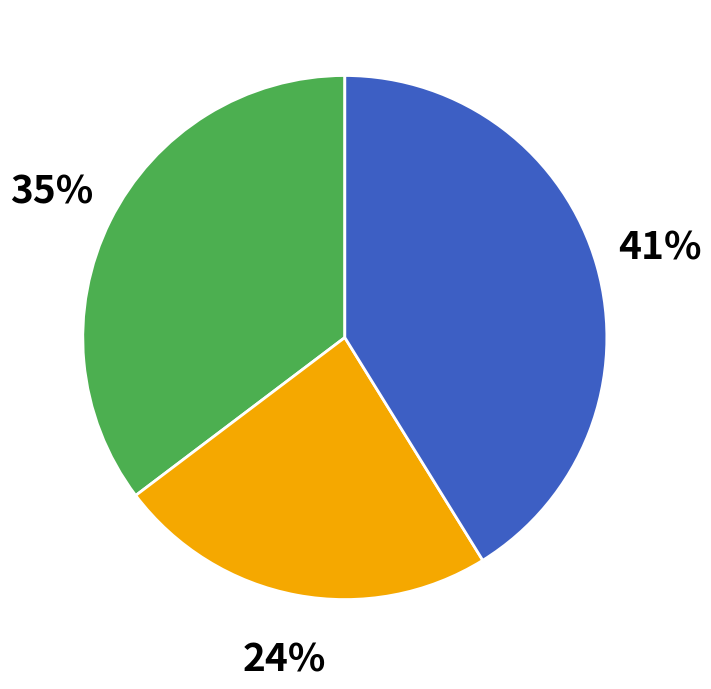

Is there any slice that represents more than half of the pie?

No